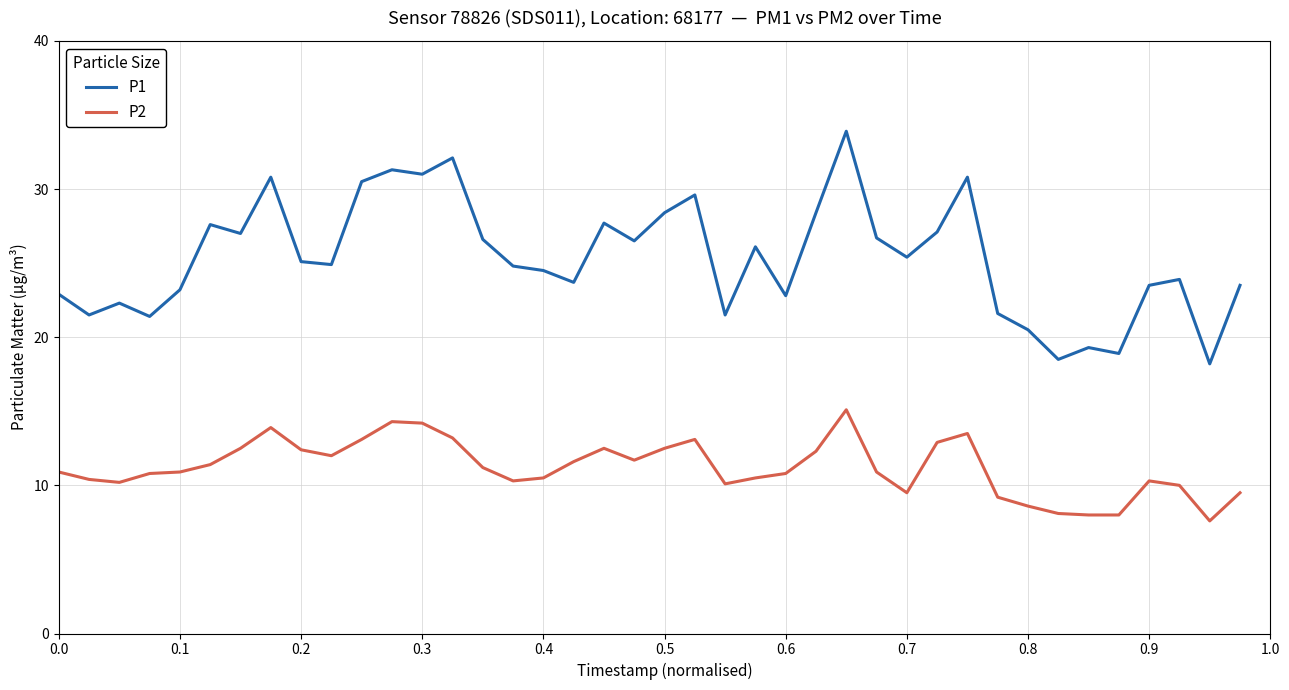

Which series has the widest spread of values?

P1